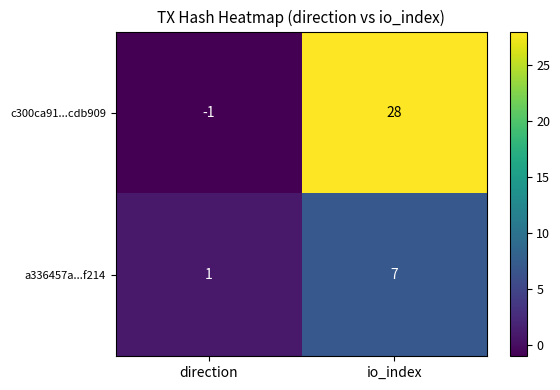

What is the difference between the c300ca91...cdb909 values at direction and io_index?

29